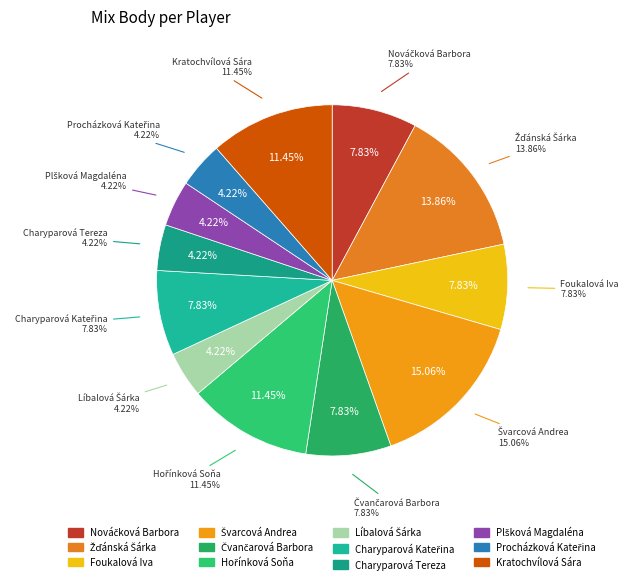

What is the largest slice in the pie chart?

Švarcová Andrea